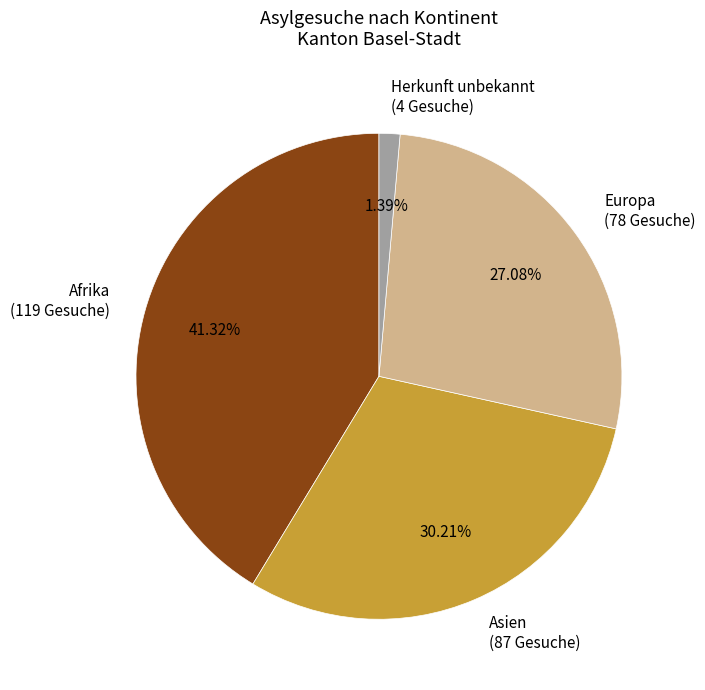

What is the ratio of the value at Asien (87 Gesuche) to the value at Afrika (119 Gesuche)?

0.7